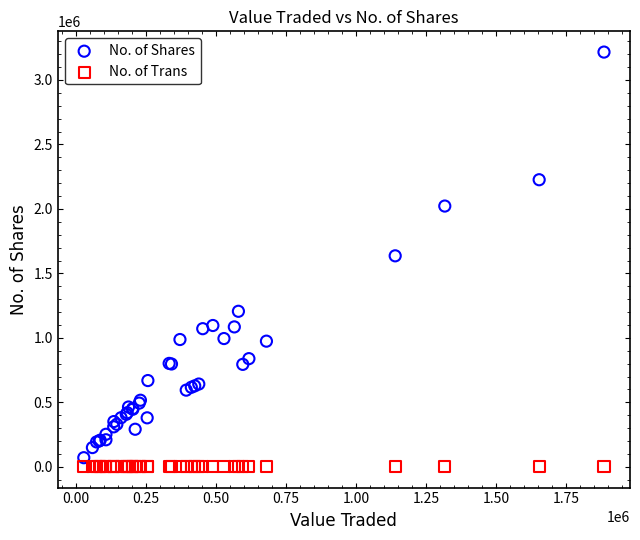

What are all the series names shown in the legend?

No. of Shares, No. of Trans